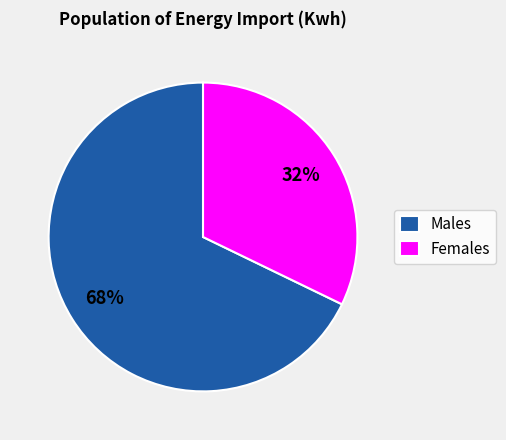

Do Females and Males together represent more than half of the pie?

Yes